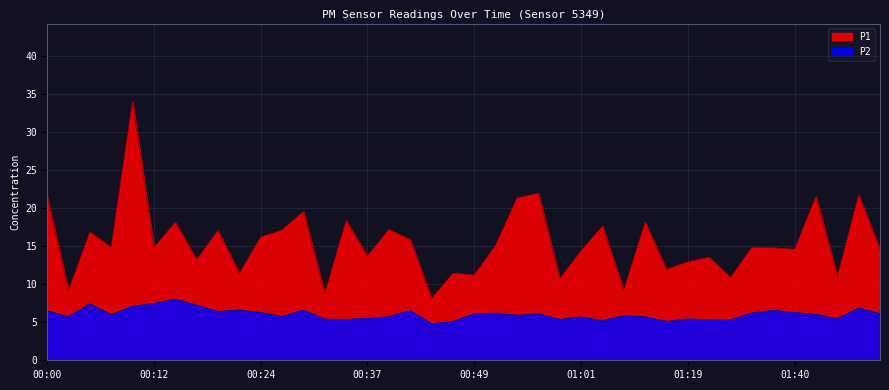

What is the difference between the P1 values at 00:12 and 01:43?

6.7